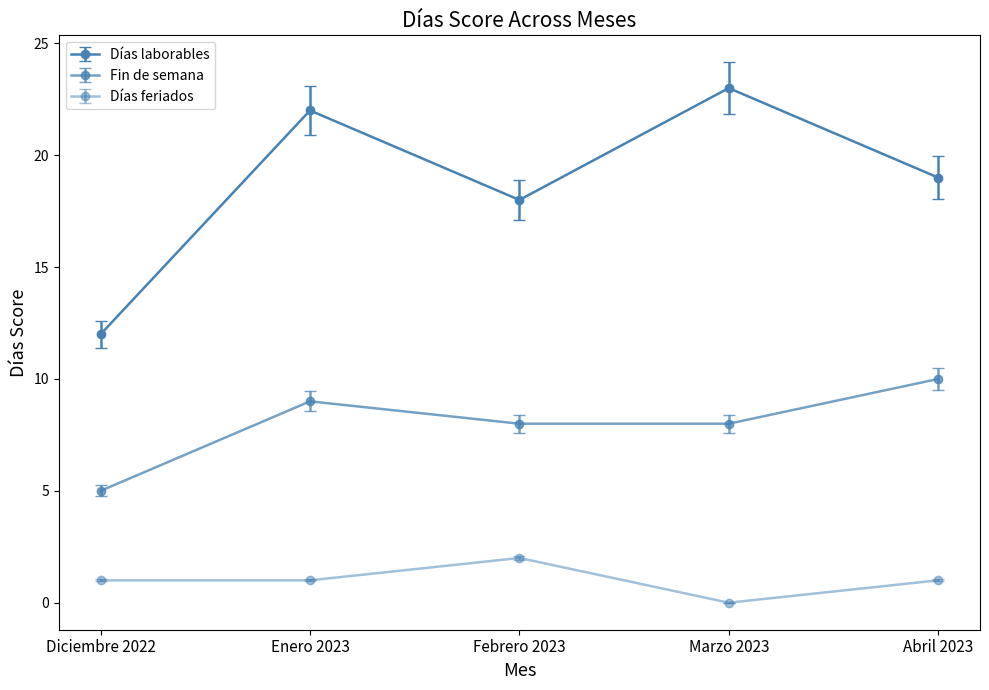

Read the Fin de semana value at Febrero 2023.

8.0